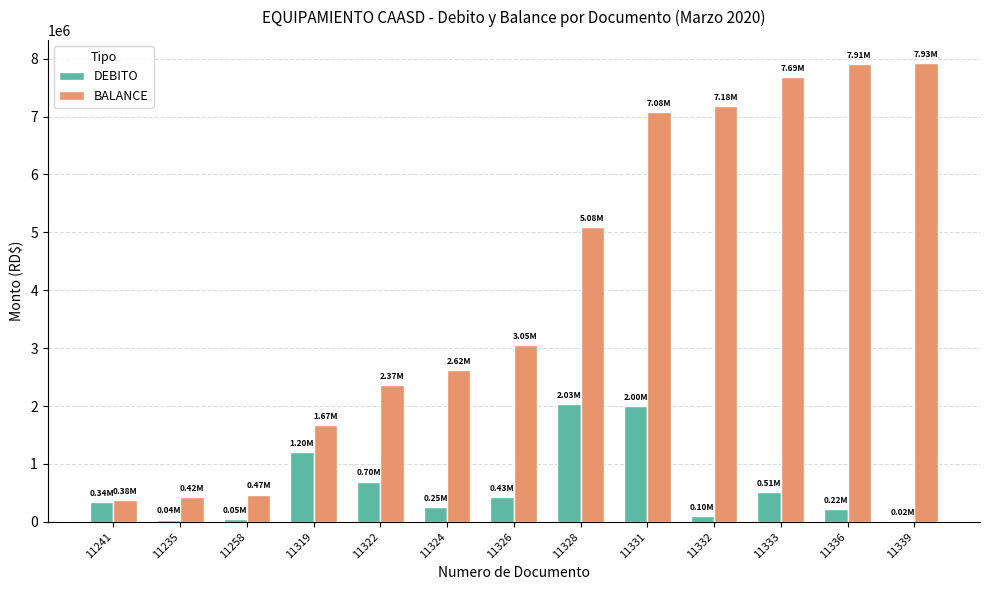

What is the total value across all series at 11328?

7117430.7